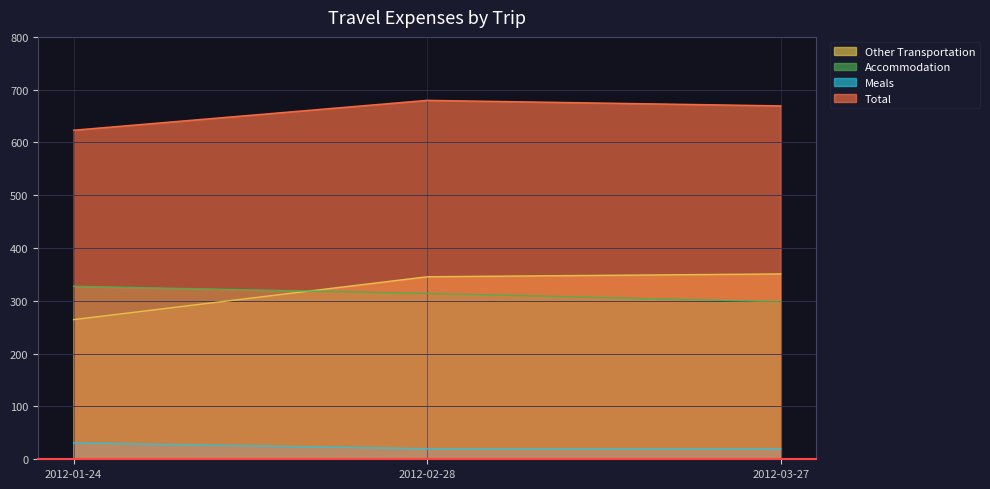

Reading left to right, what are all the values shown in this chart?

Other Transportation: 264.5	345.7	351.1
Accommodation: 327.7	314.1	298.3
Meals: 31.1	20.0	20.0
Subtotal: 623.3	679.9	669.4